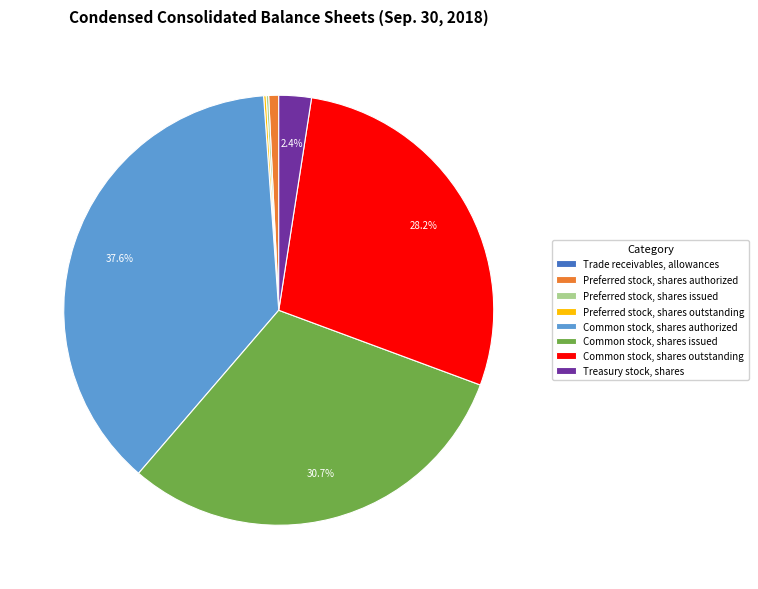

Which category has the biggest portion of the pie?

Common stock, shares authorized